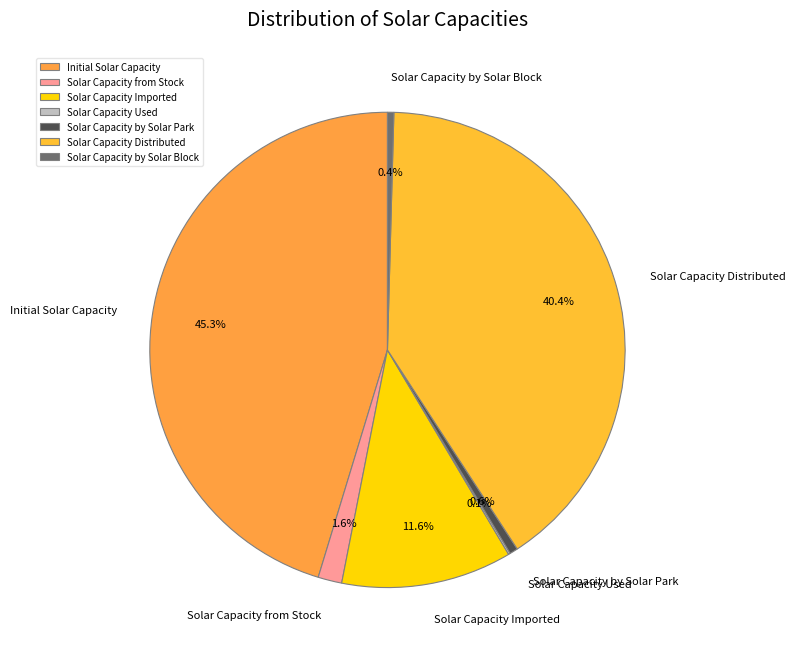

Is there a majority slice in this chart?

No